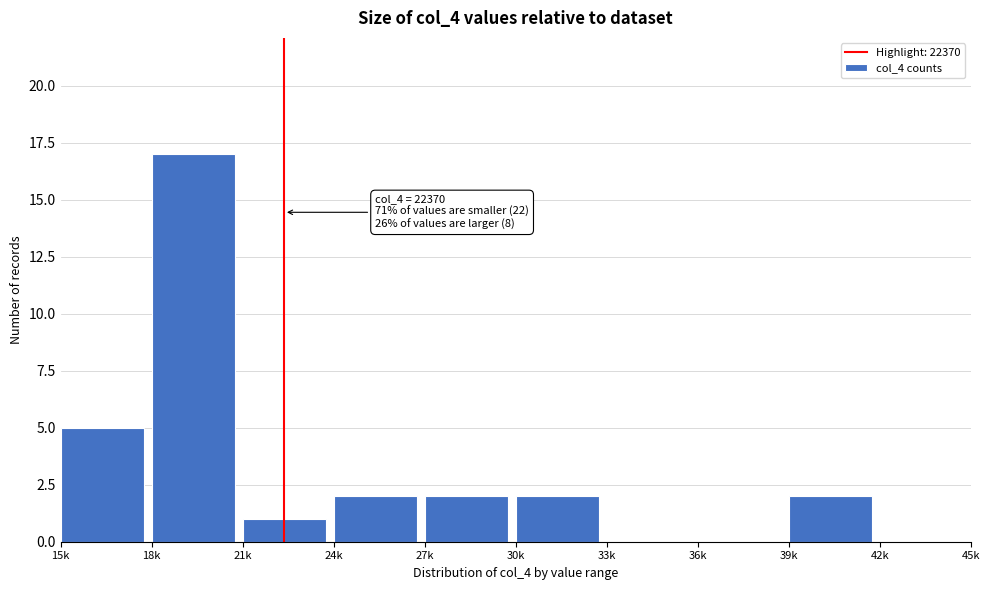

What is the greatest value displayed?

17